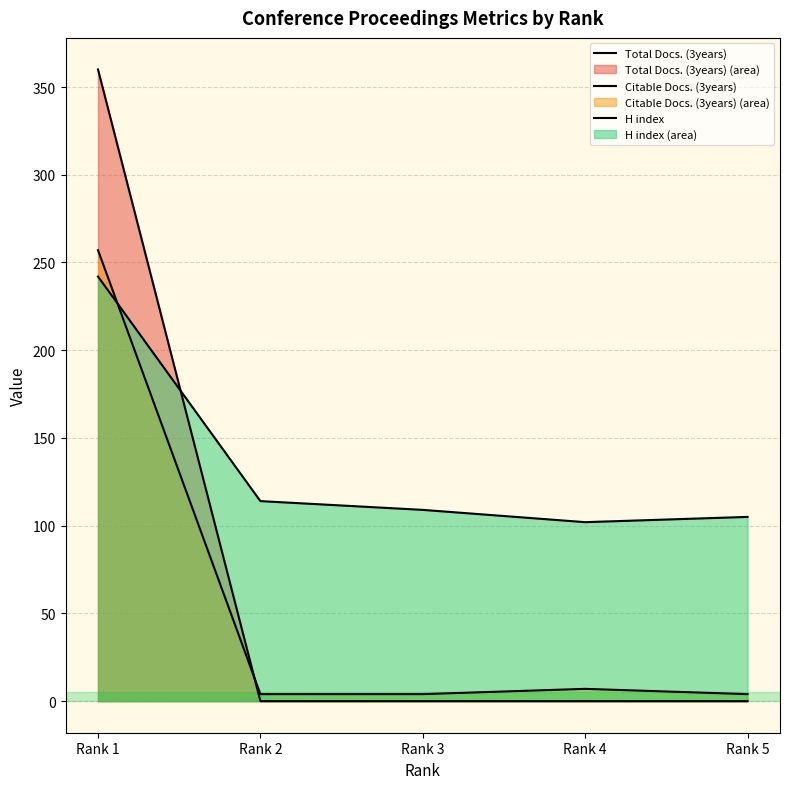

The value of H index at Rank 2 is 114. True or false?

True